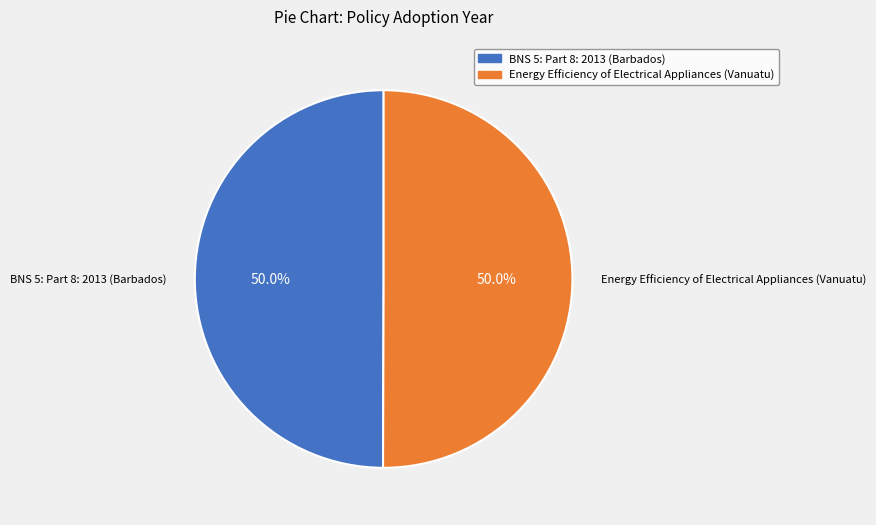

What percentage is NOT represented by BNS 5: Part 8: 2013 (Barbados)?

50.0%